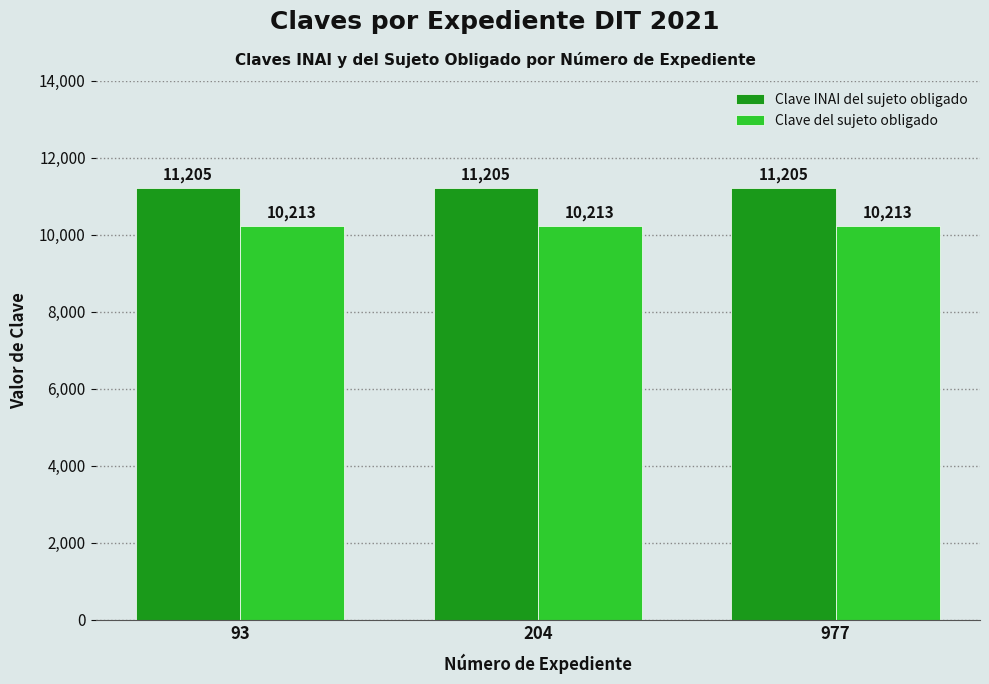

What is the difference between the highest and lowest values at 204?

992